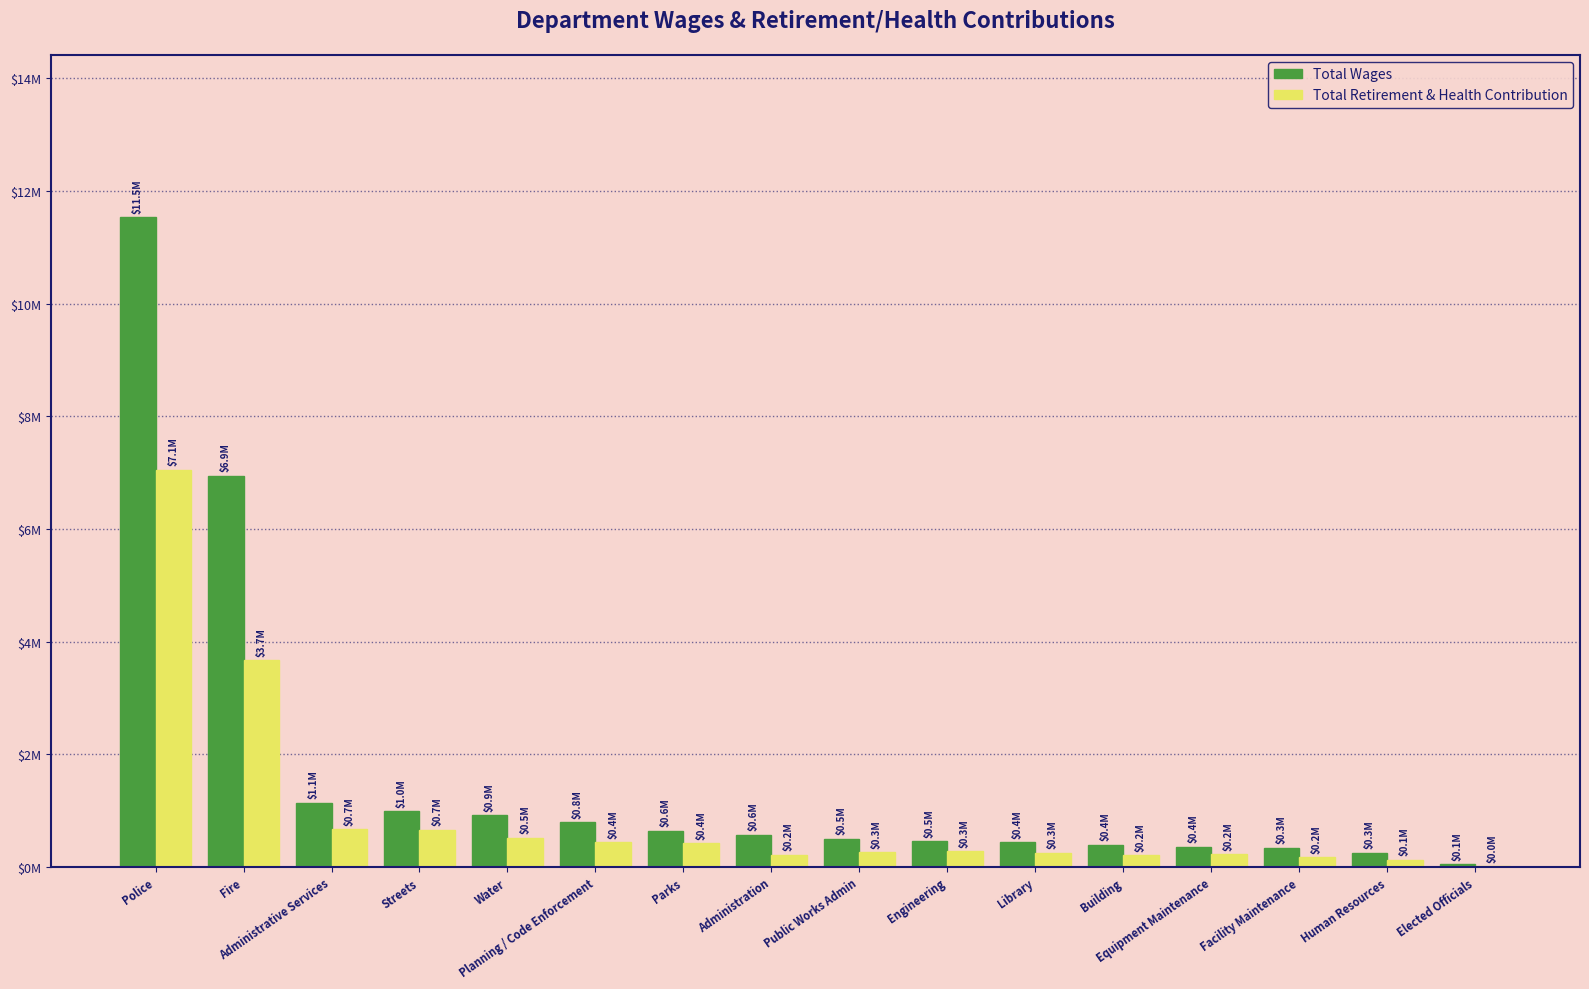

Is it true that Total Retirement & Health Contribution equals 124881 at Human Resources?

True